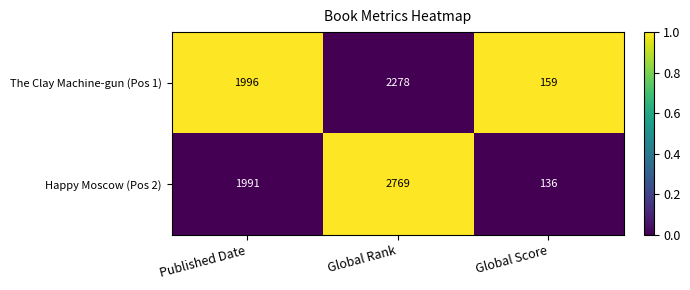

What is the total value across all series at Published Date?

3987